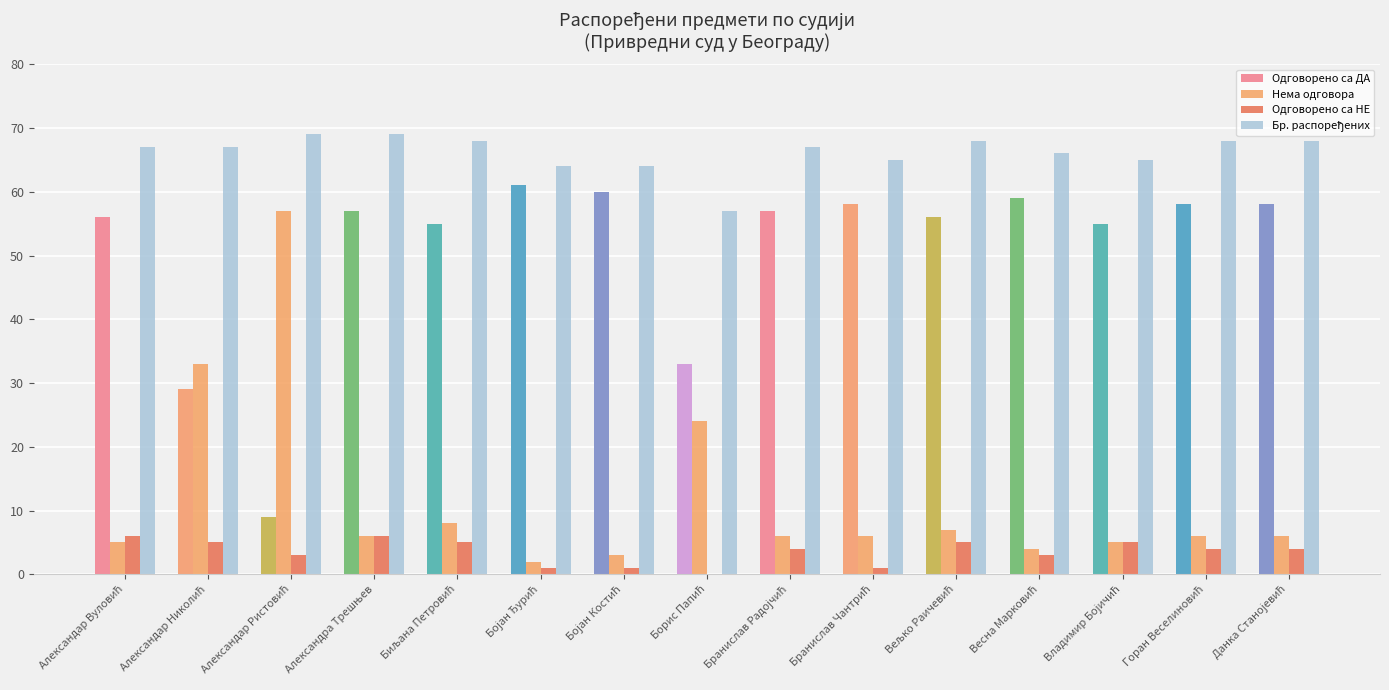

How many data points does each series have?

15